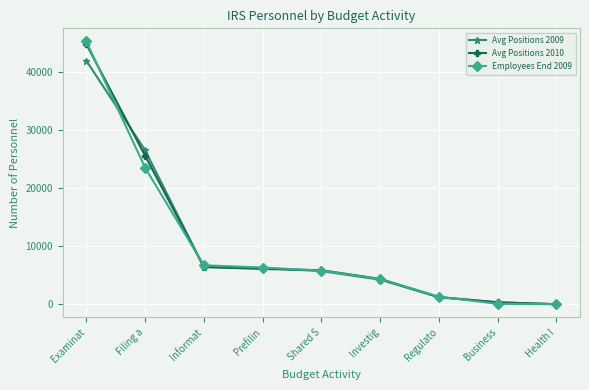

Where is Avg Positions 2010 nearest to the value 22407?

Filing a